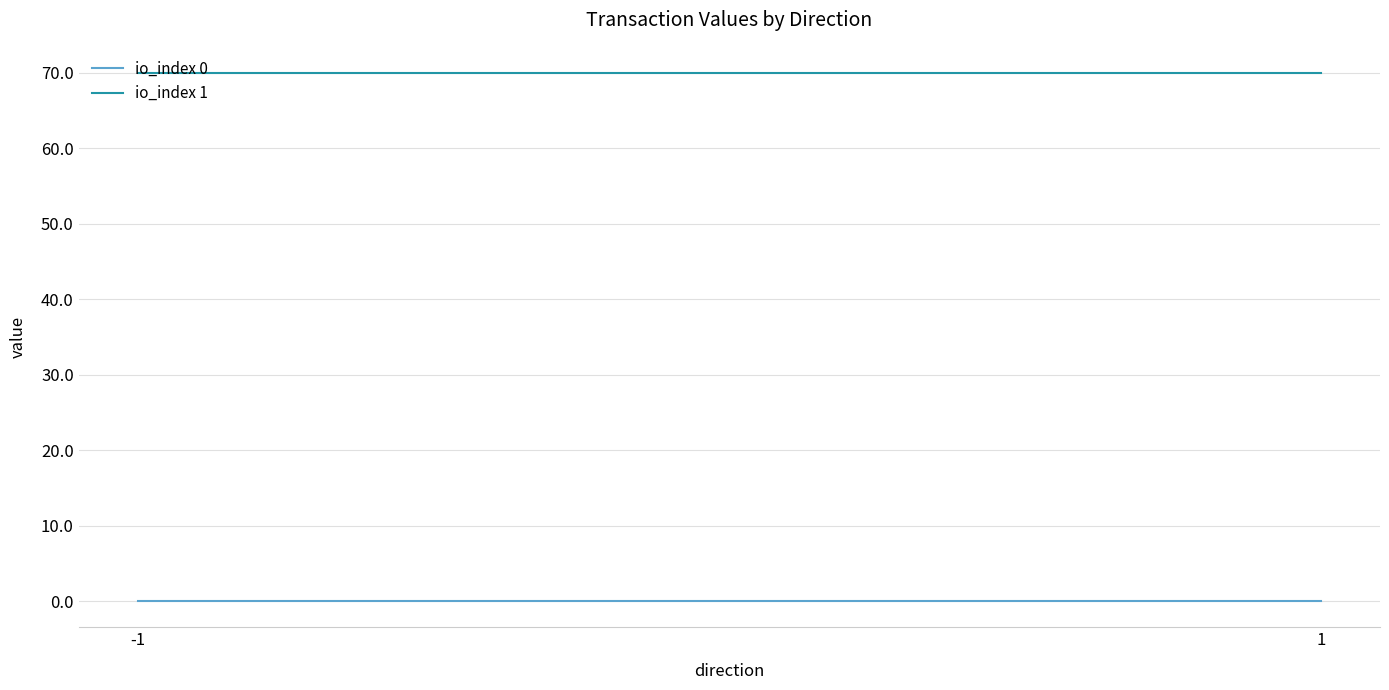

Which has a higher value, 1 or -1?

1